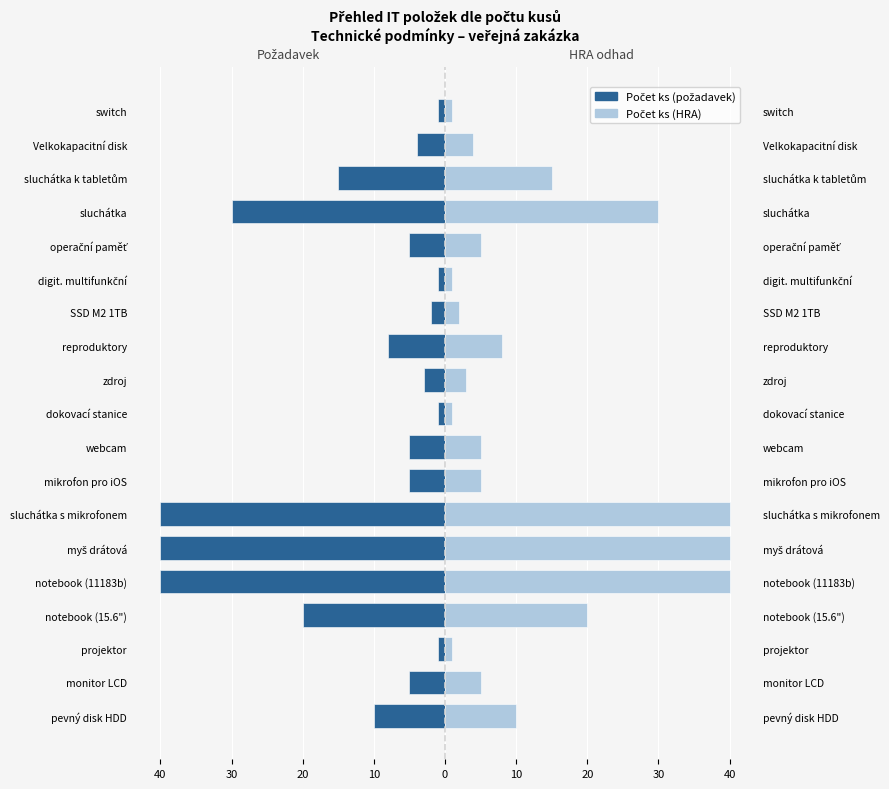

Which series has the largest total across all categories?

Počet ks (HRA)